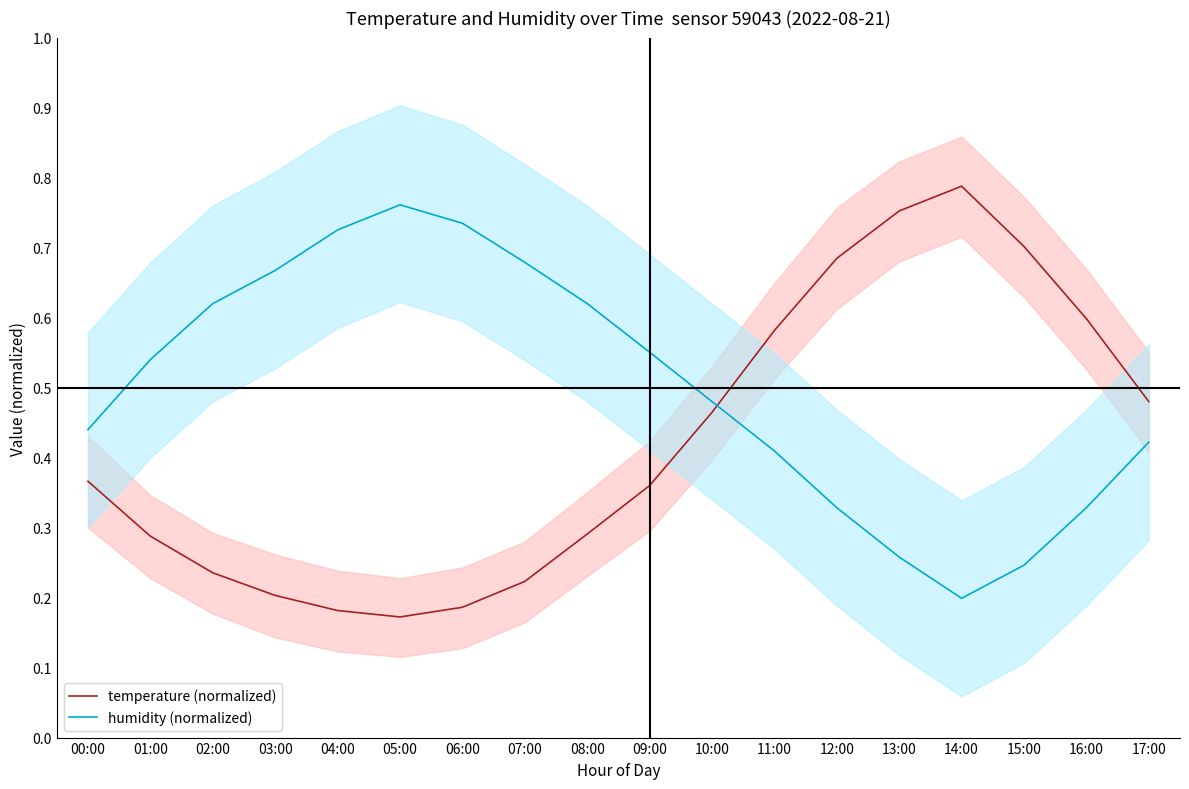

How many interior local peaks does the temperature (normalized) series have?

1